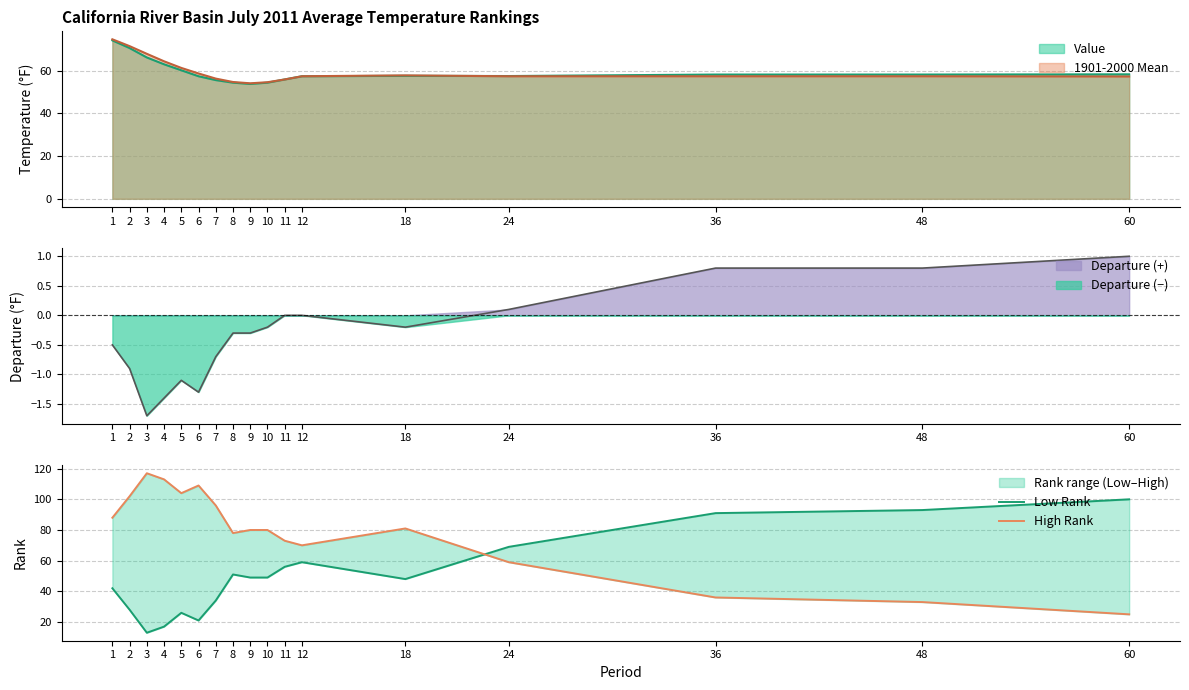

After their last crossing, which series has the higher values: Low Rank or High Rank?

Low Rank